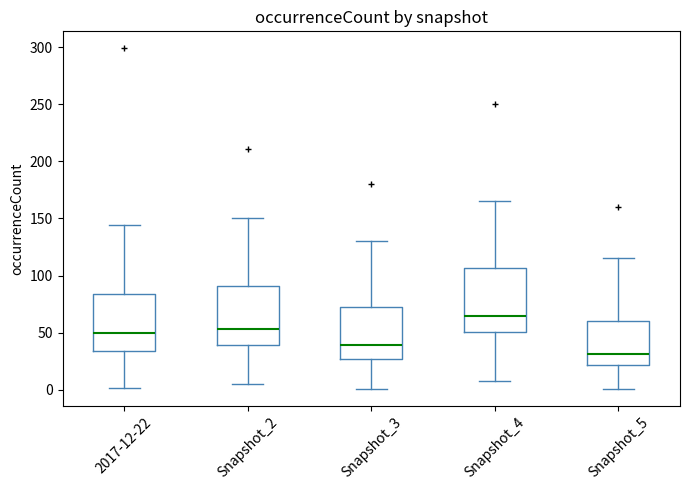

Reading left to right, transcribe this box plot: for each box, give where its median line is, the range the box spans, and where its two whiskers end, as read against the y-axis. The values are not printed on the chart, so give them approximately, as read against the axis.

2017-12-22: median 50, box 35 to 85, whiskers 0 to 145
Snapshot_2: median 55, box 40 to 90, whiskers 5 to 150
Snapshot_3: median 40, box 25 to 75, whiskers 0 to 130
Snapshot_4: median 65, box 50 to 105, whiskers 10 to 165
Snapshot_5: median 30, box 20 to 60, whiskers 0 to 115